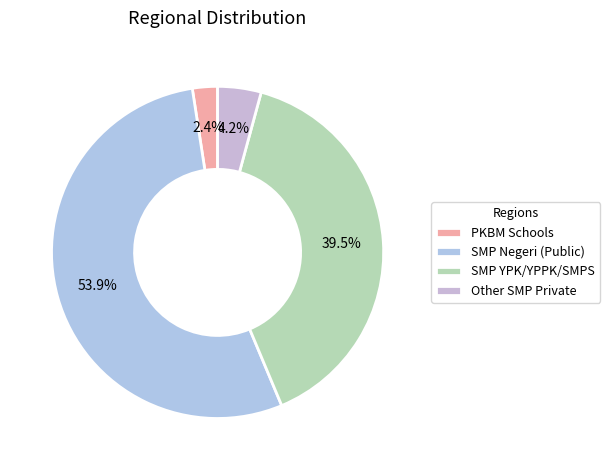

Does any single category account for the majority?

Yes